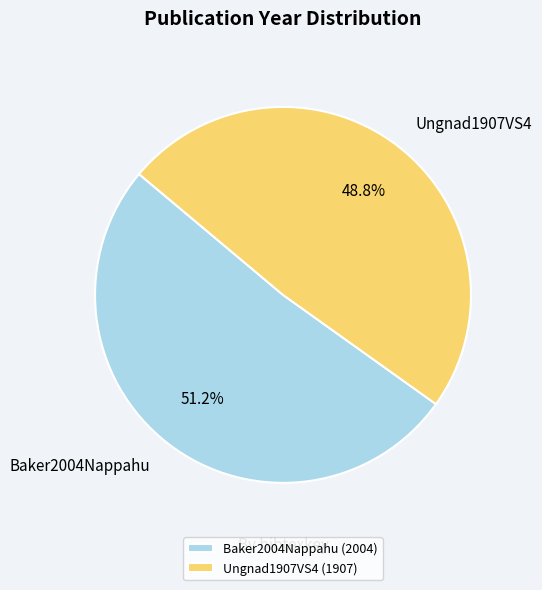

To the nearest percent, what percentage of the pie is Ungnad1907VS4?

49%